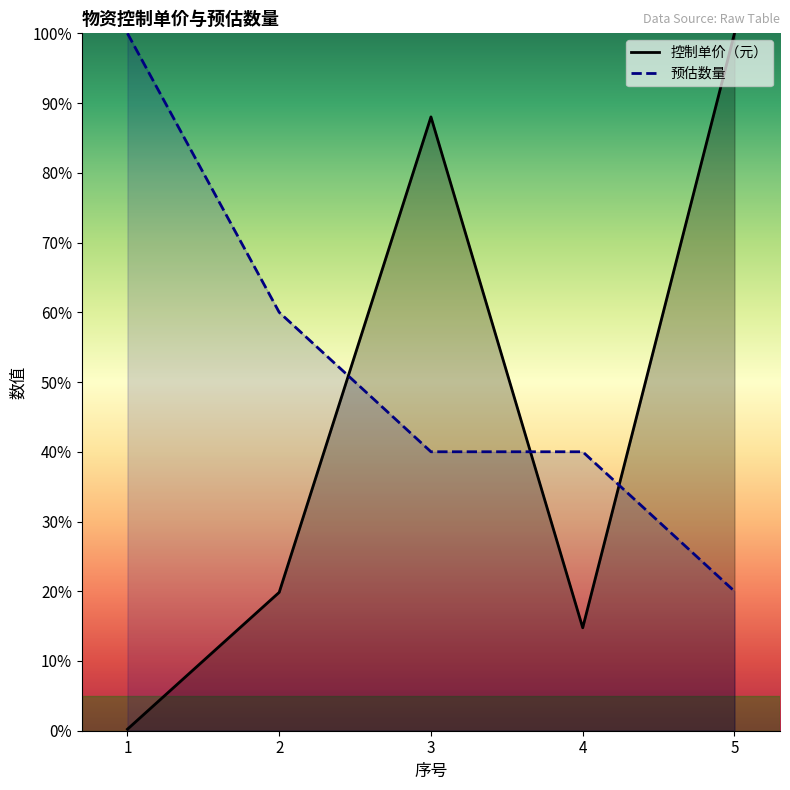

Between which two adjacent categories do 控制单价（元） and 预估数量 first intersect?

2 and 3